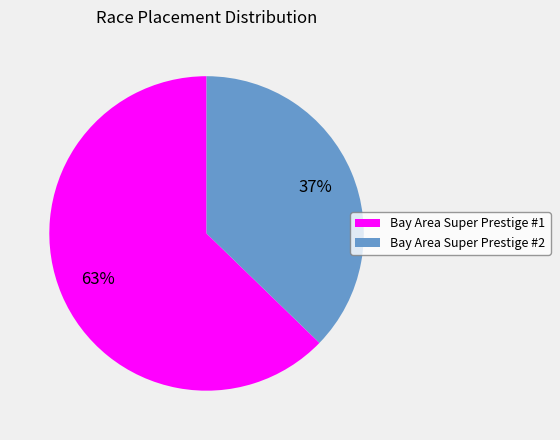

To the nearest percent, what portion does Bay Area Super Prestige #1 represent?

63%